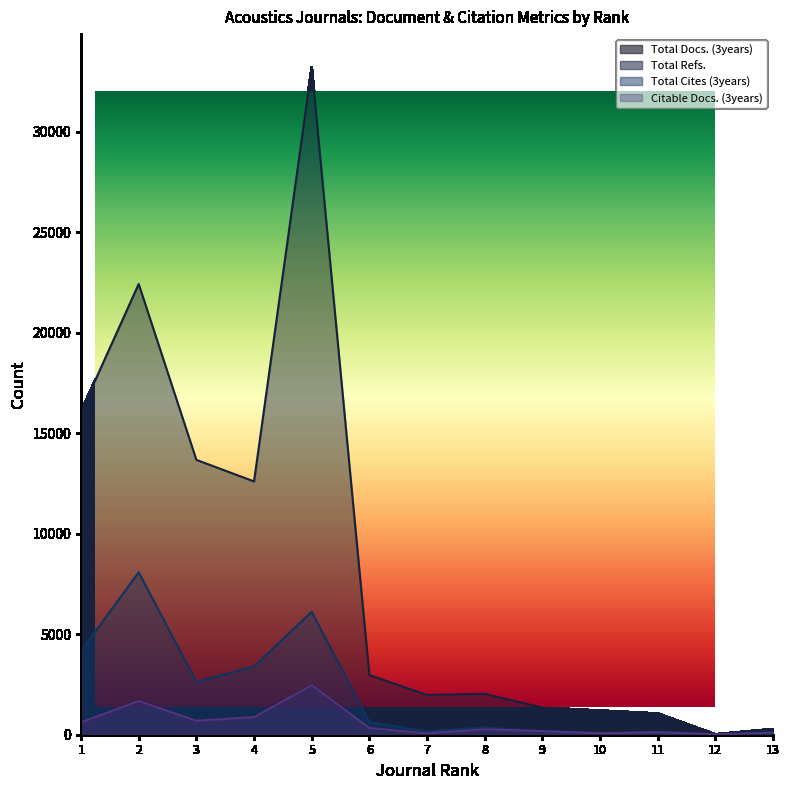

What are all the series names shown in the legend?

Total Docs. (3years), Total Refs., Total Cites (3years), Citable Docs. (3years)